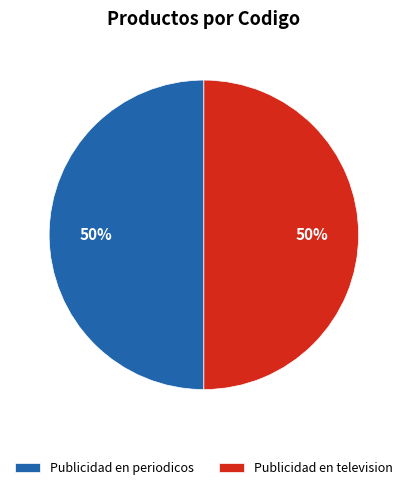

What percentage is the Publicidad en television slice, to the nearest percent?

50%